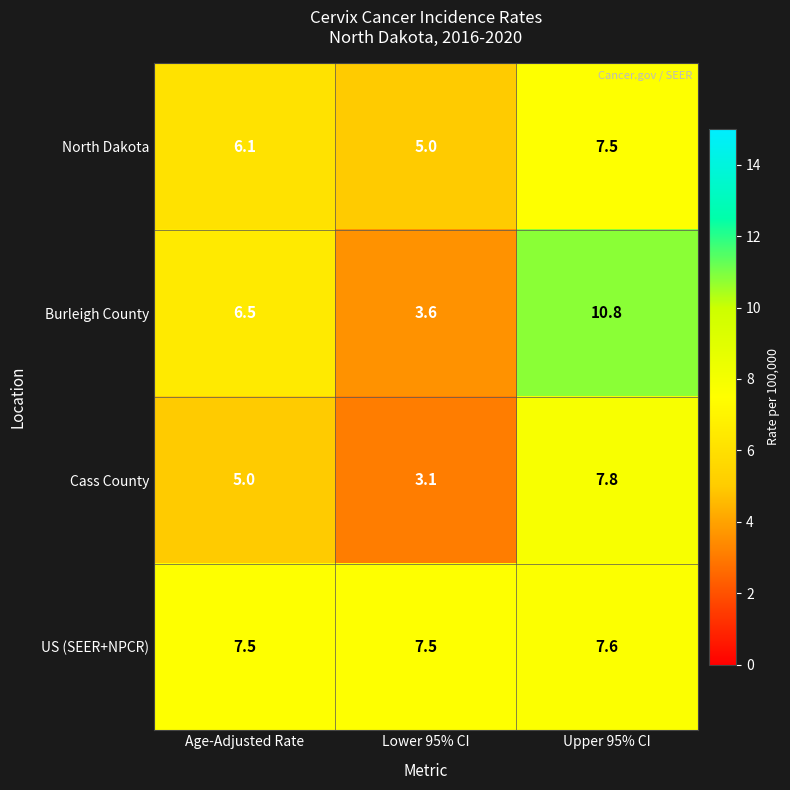

What is the difference between the second highest and minimum values in the Cass County series?

1.9